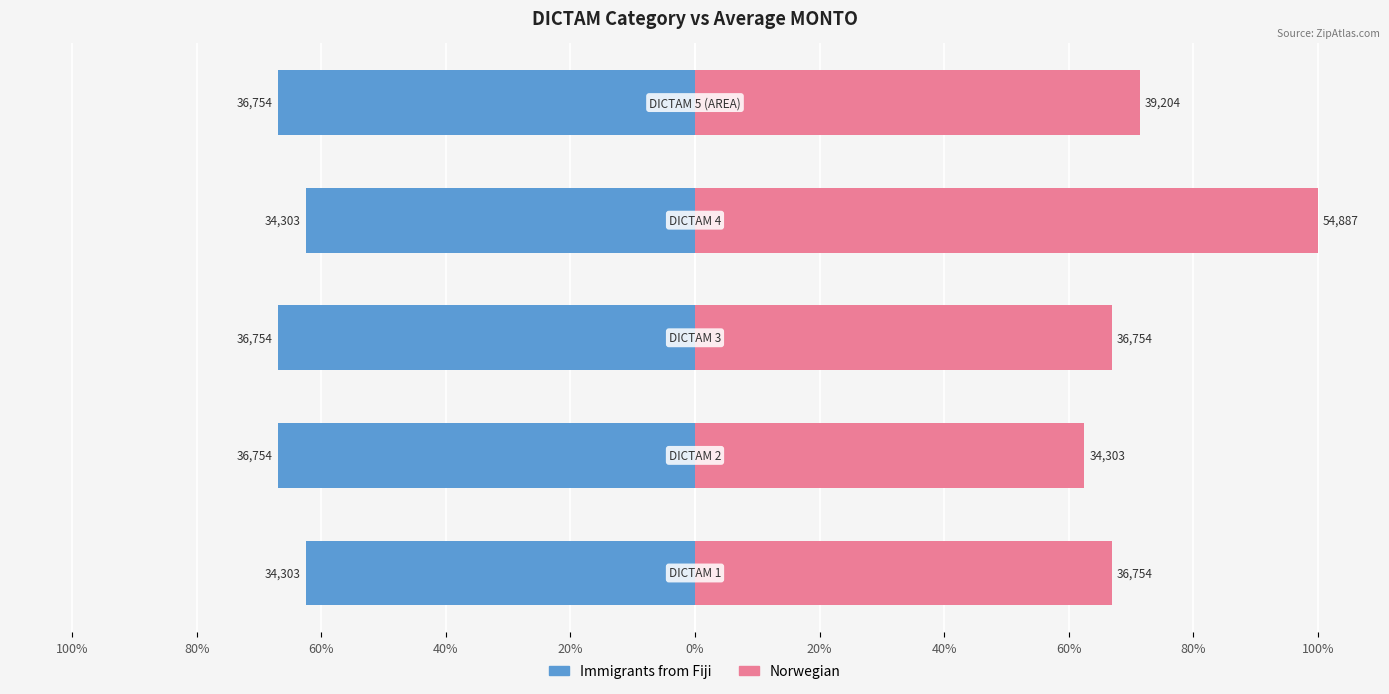

What is the average value of the Norwegian series?

73.6